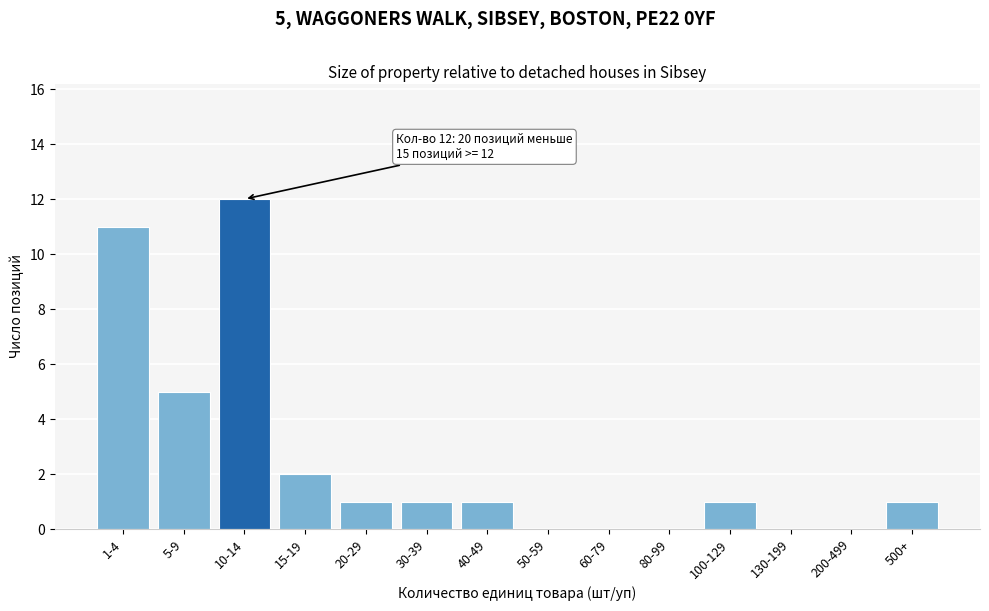

Reading left to right, transcribe all the data shown in this chart.

1-4=11	5-9=5	10-14=12	15-19=2	20-29=1	30-39=1	40-49=1	50-59=0	60-79=0	80-99=0	100-129=1	130-199=0	200-499=0	500+=1